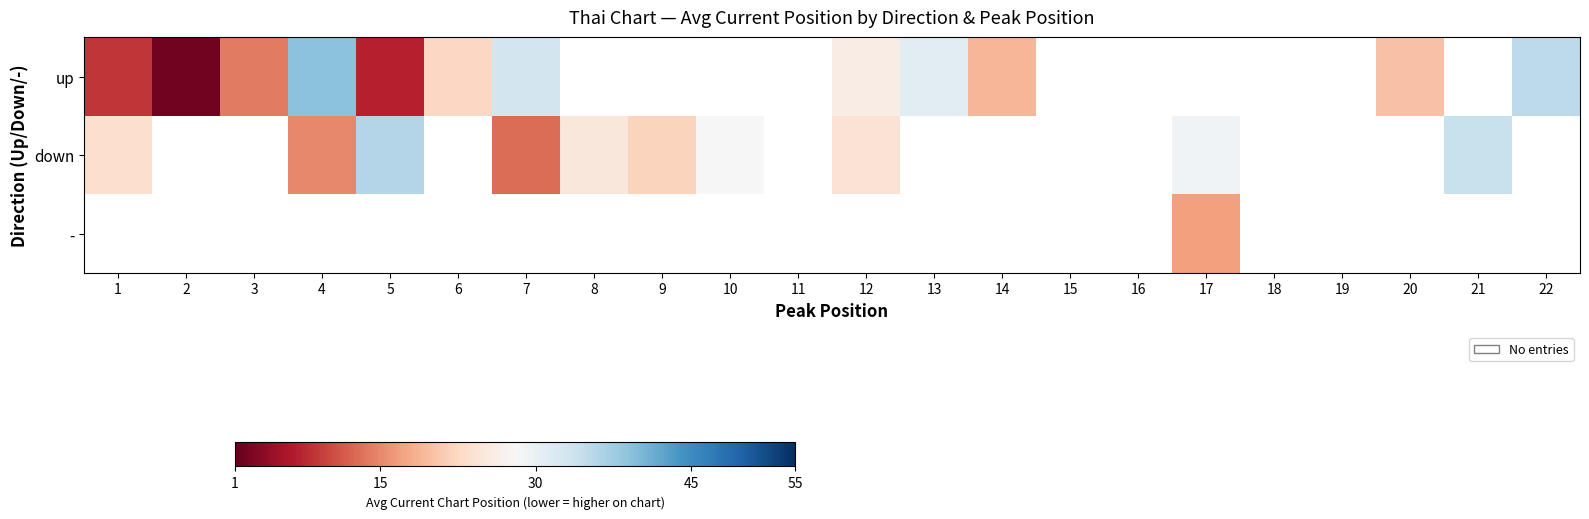

Which category has the highest value across all series?

4